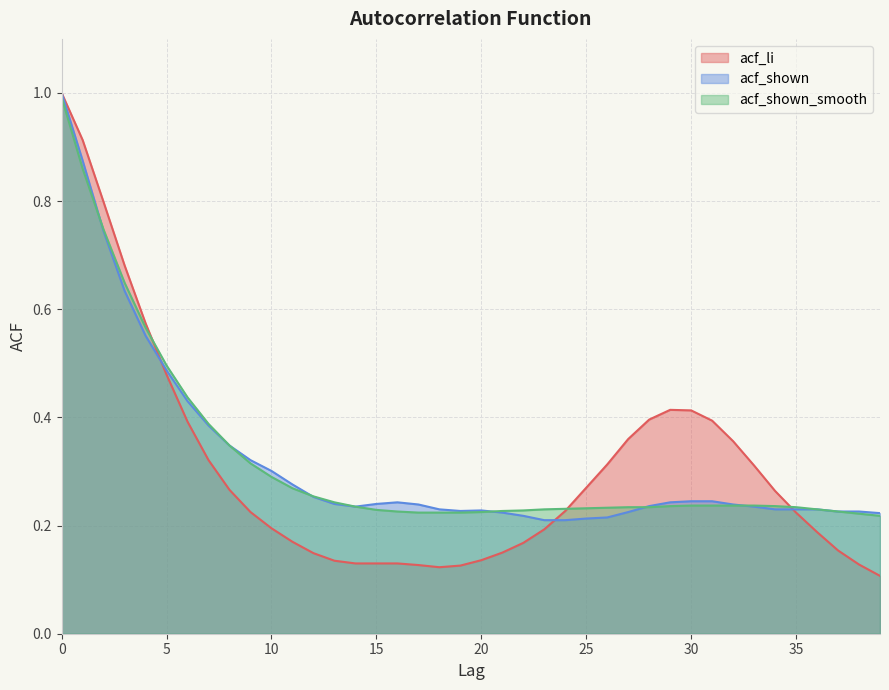

What is the value of the acf_shown_smooth point at the 5th from the left?

0.6